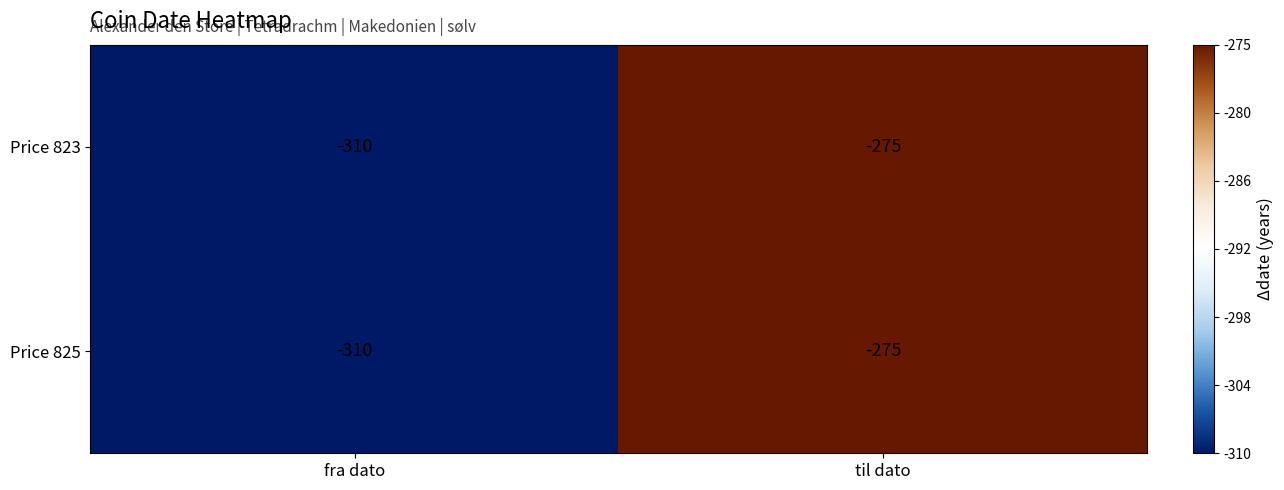

At which category is the sum across all series the highest?

til dato